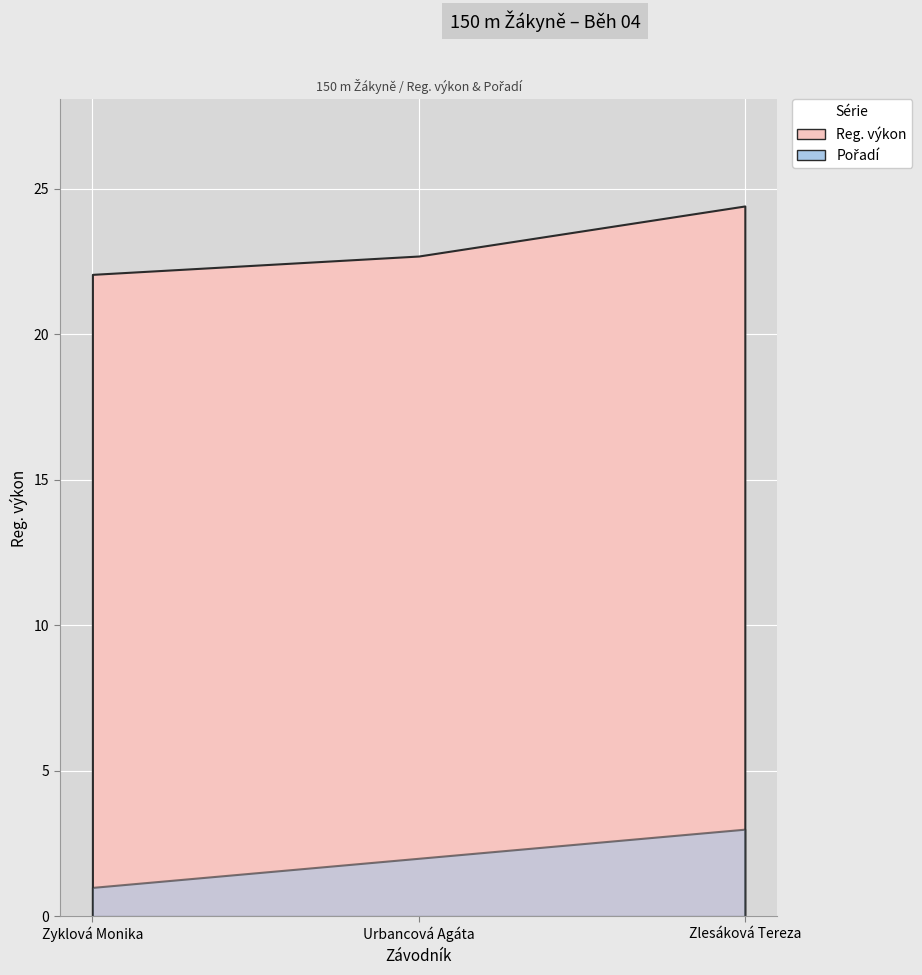

What is the sum of the Pořadí values at Zyklová Monika and Zlesáková Tereza?

4.0